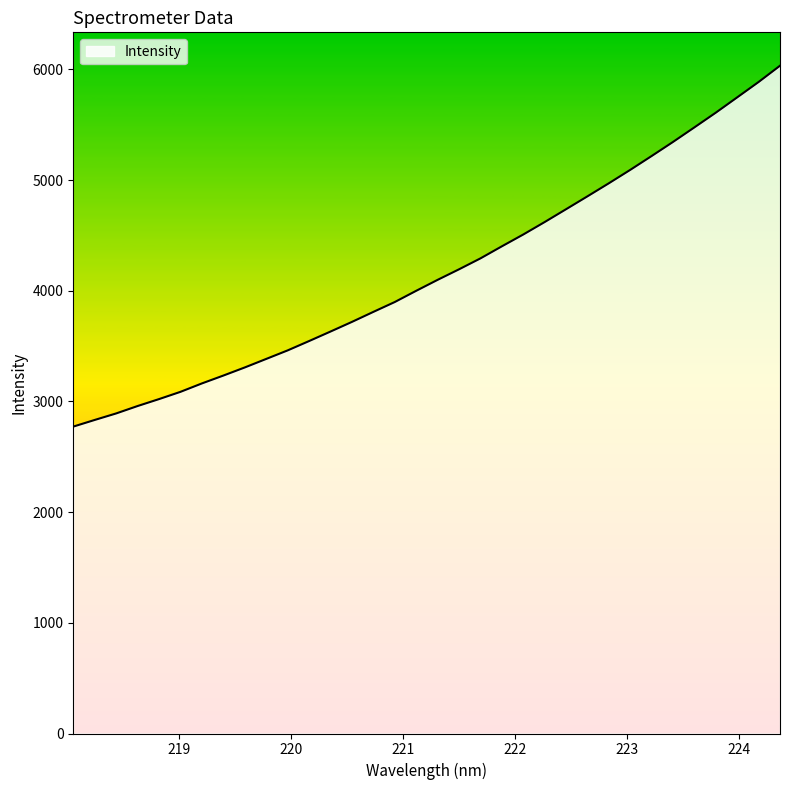

What is the value of the 21st point from the left?

4400.8